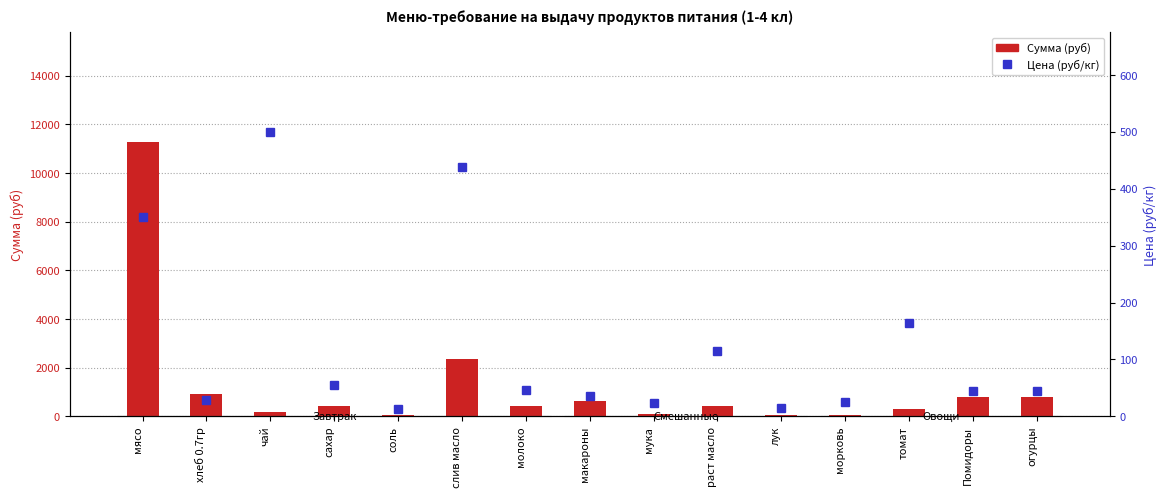

Is it true that Сумма (руб) equals 294.1 at томат?

True